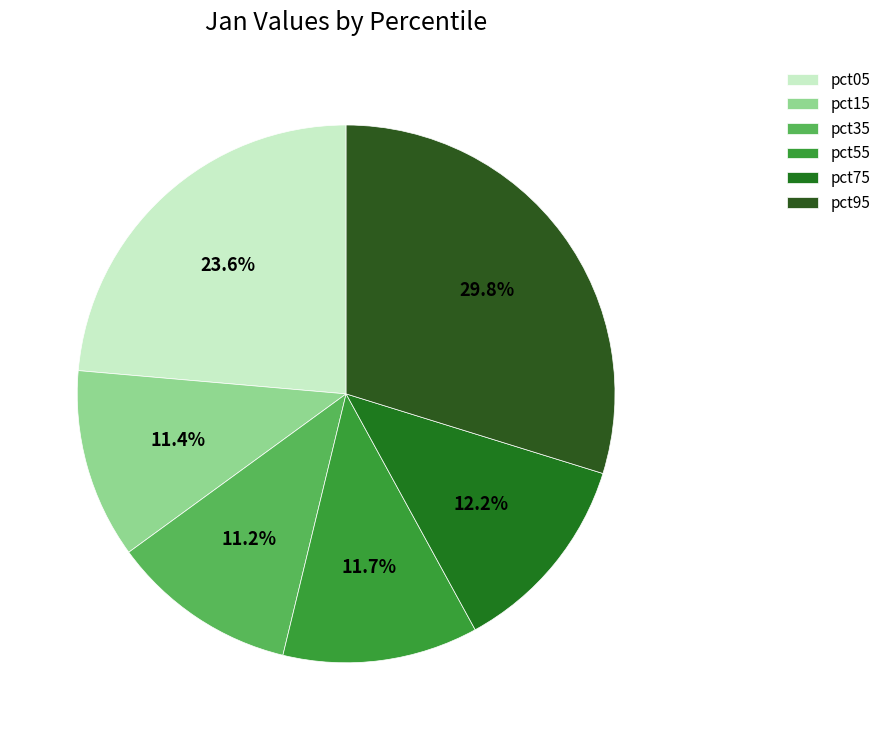

Which category has the biggest portion of the pie?

pct95